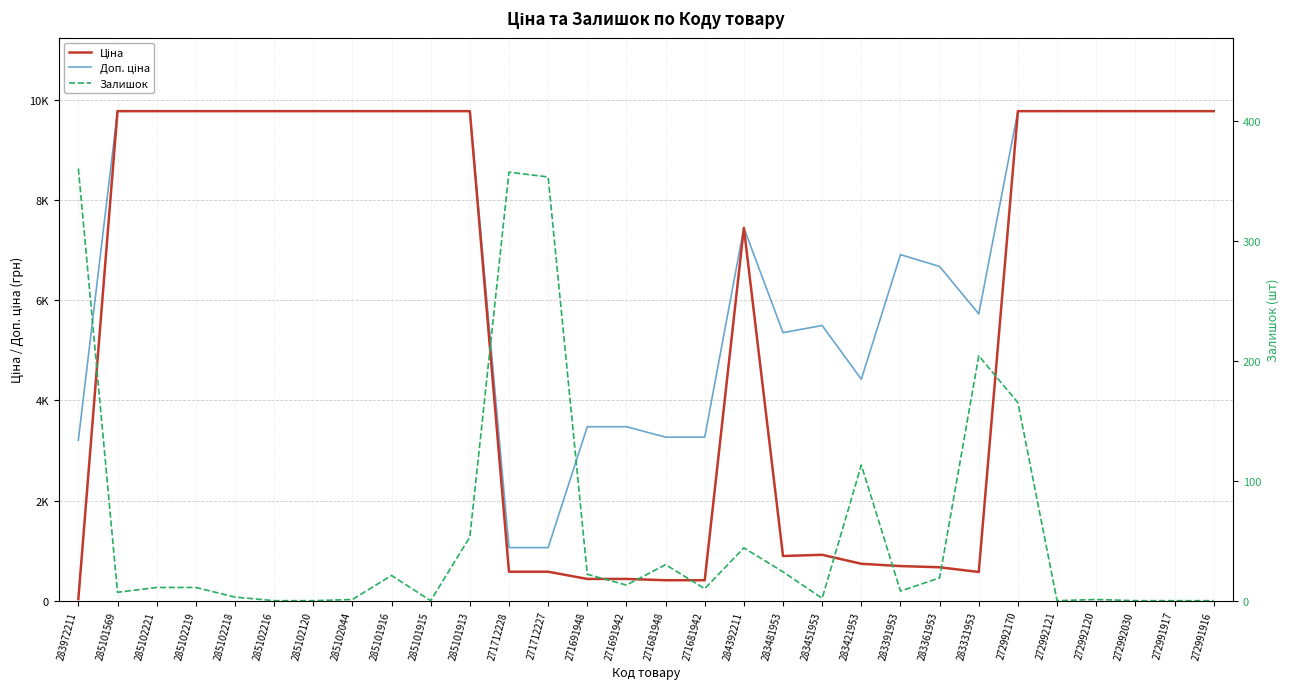

What is the spread (max minus min) of values at 285101569?

9768.5